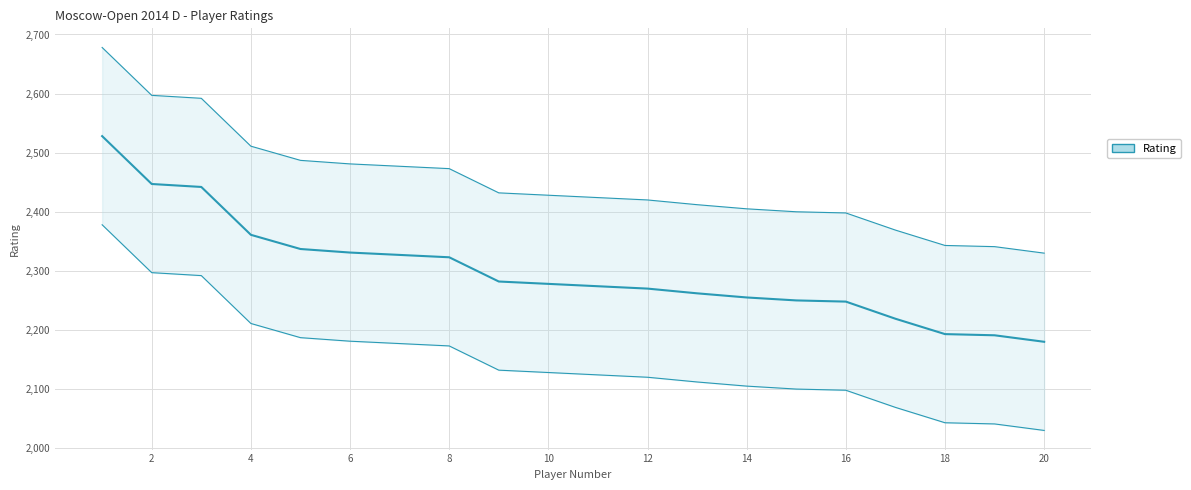

Which has a higher value, 19 or 8?

8